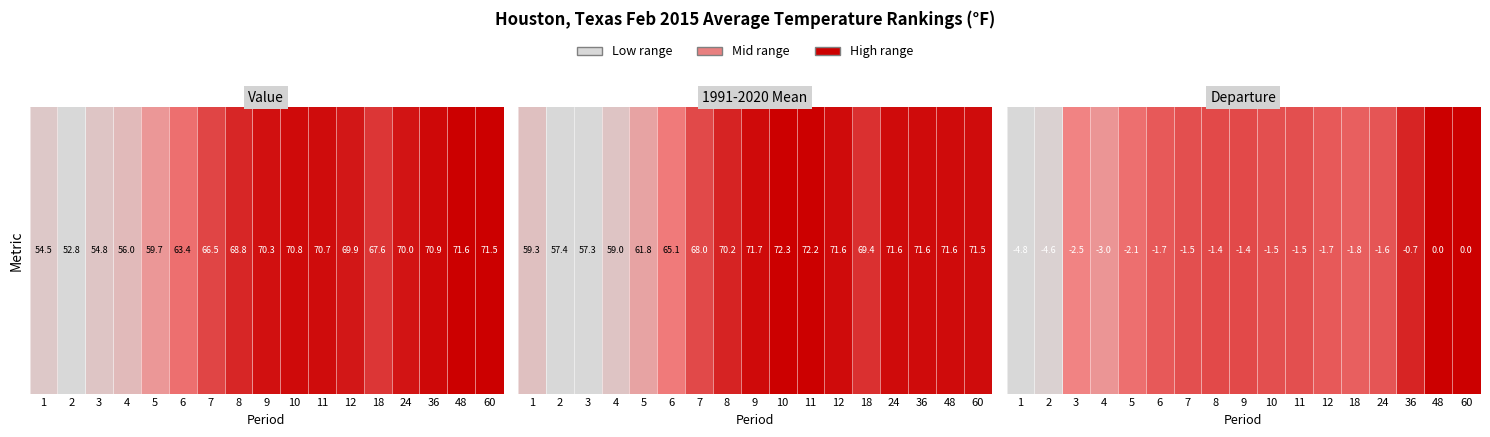

Is it true that the value at 2 is -4.6?

True